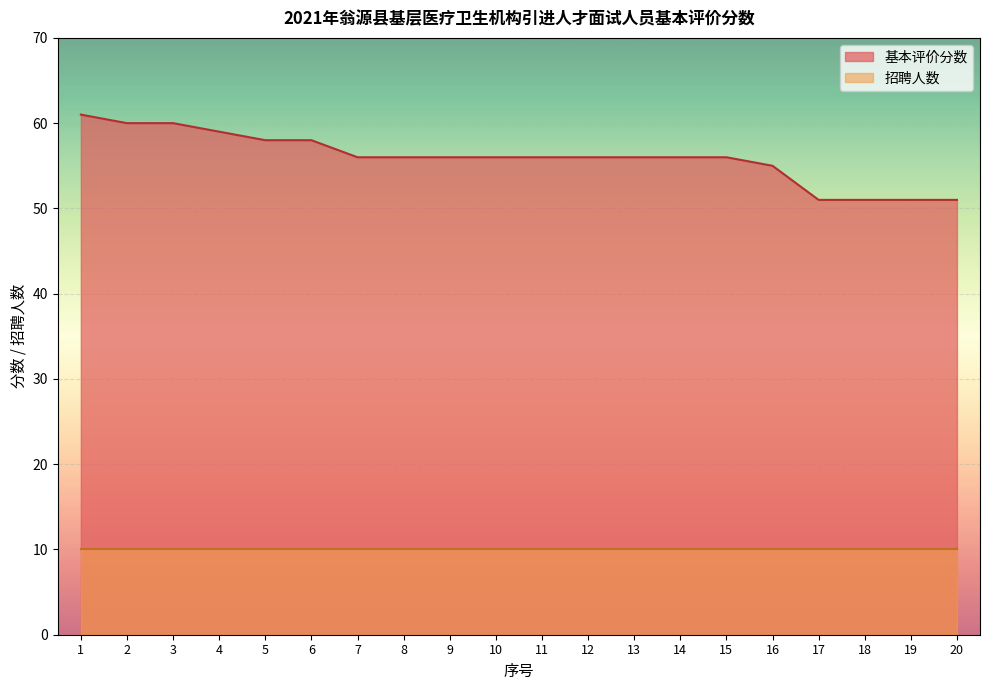

List the labels in order of value, smallest first.

17, 18, 19, 20, 16, 7, 8, 9, 10, 11, 12, 13, 14, 15, 5, 6, 4, 2, 3, 1